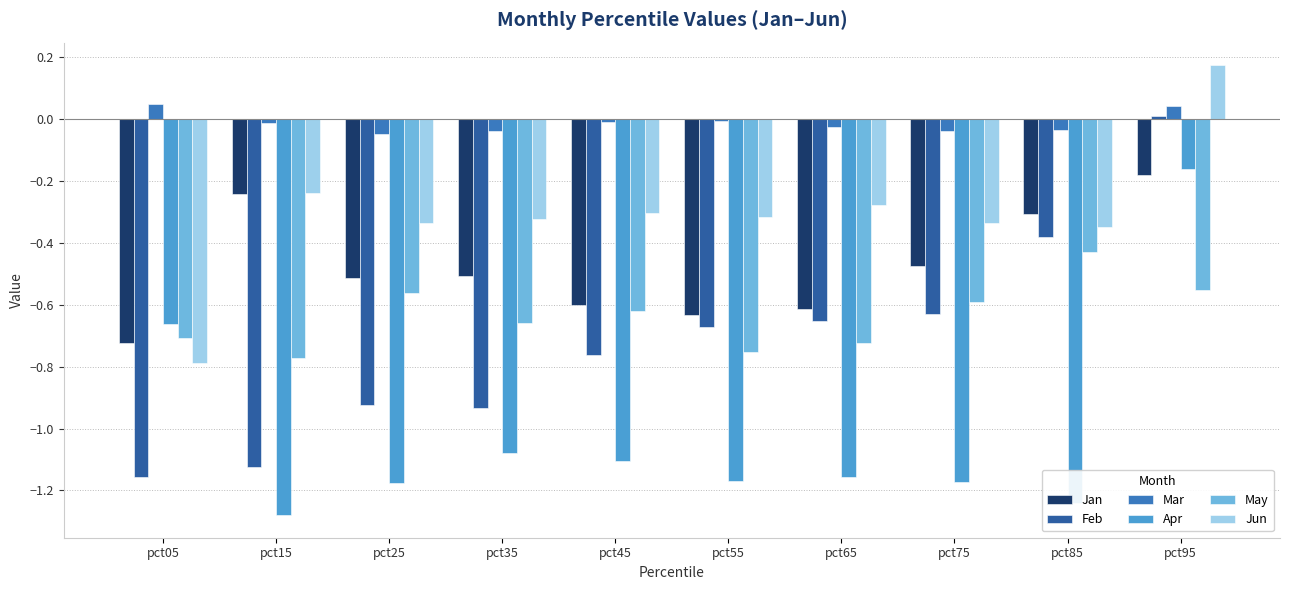

Which label corresponds to the largest value in the chart?

pct95